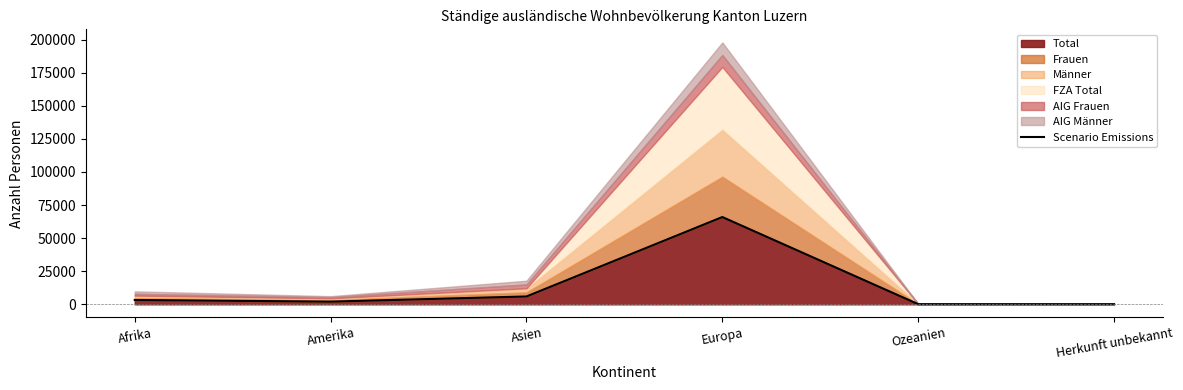

List the labels in order of value, smallest first.

Herkunft unbekannt, Ozeanien, Amerika, Afrika, Asien, Europa